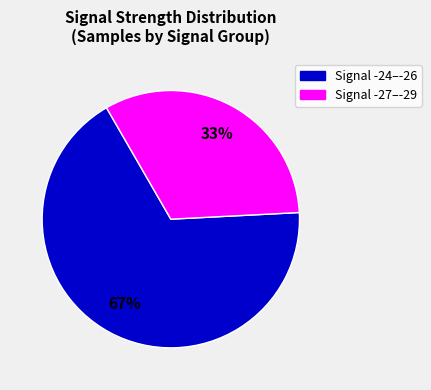

Is there a majority slice in this chart?

Yes